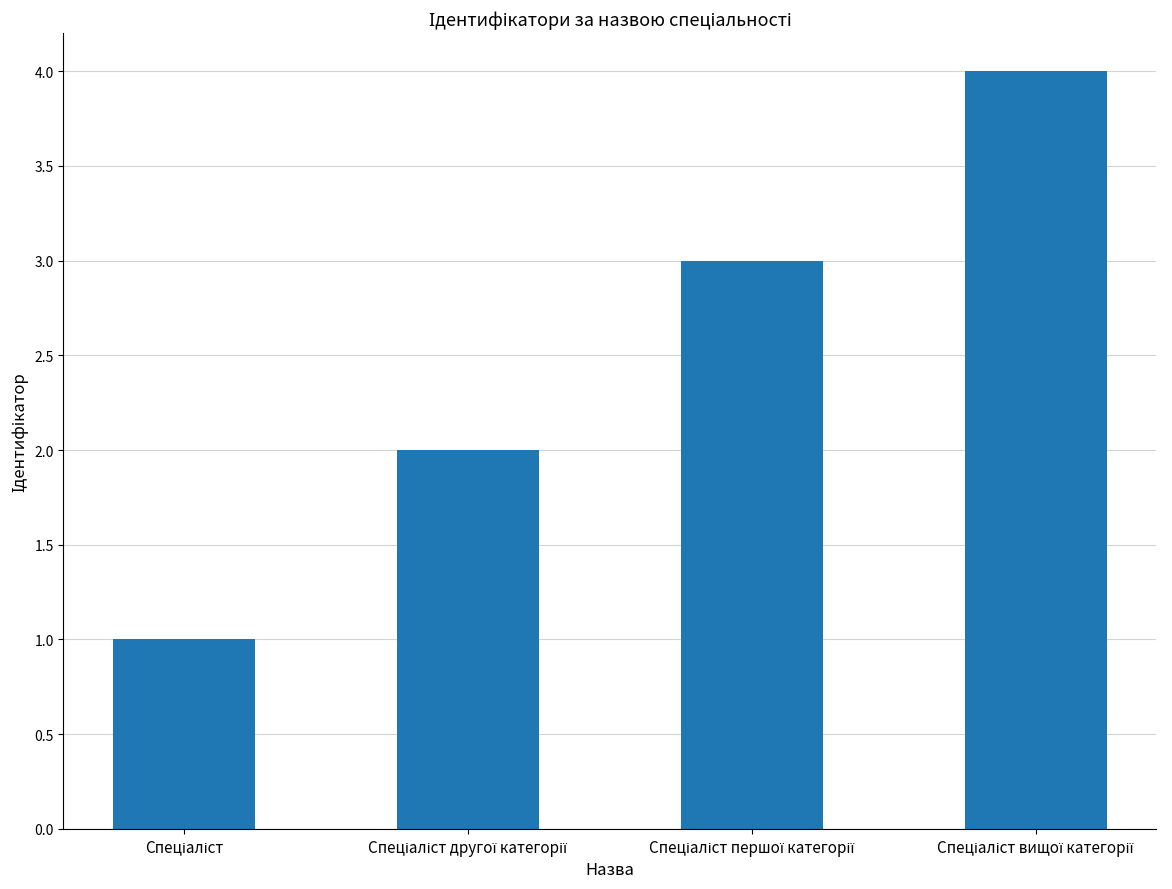

What is the sum of all values?

10